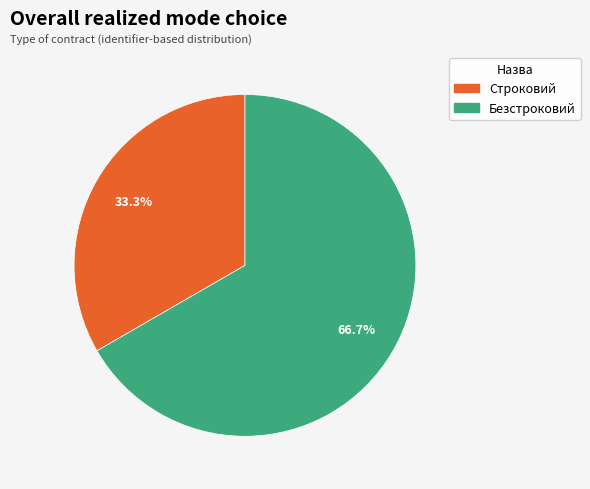

What portion of the pie excludes Строковий?

66.7%